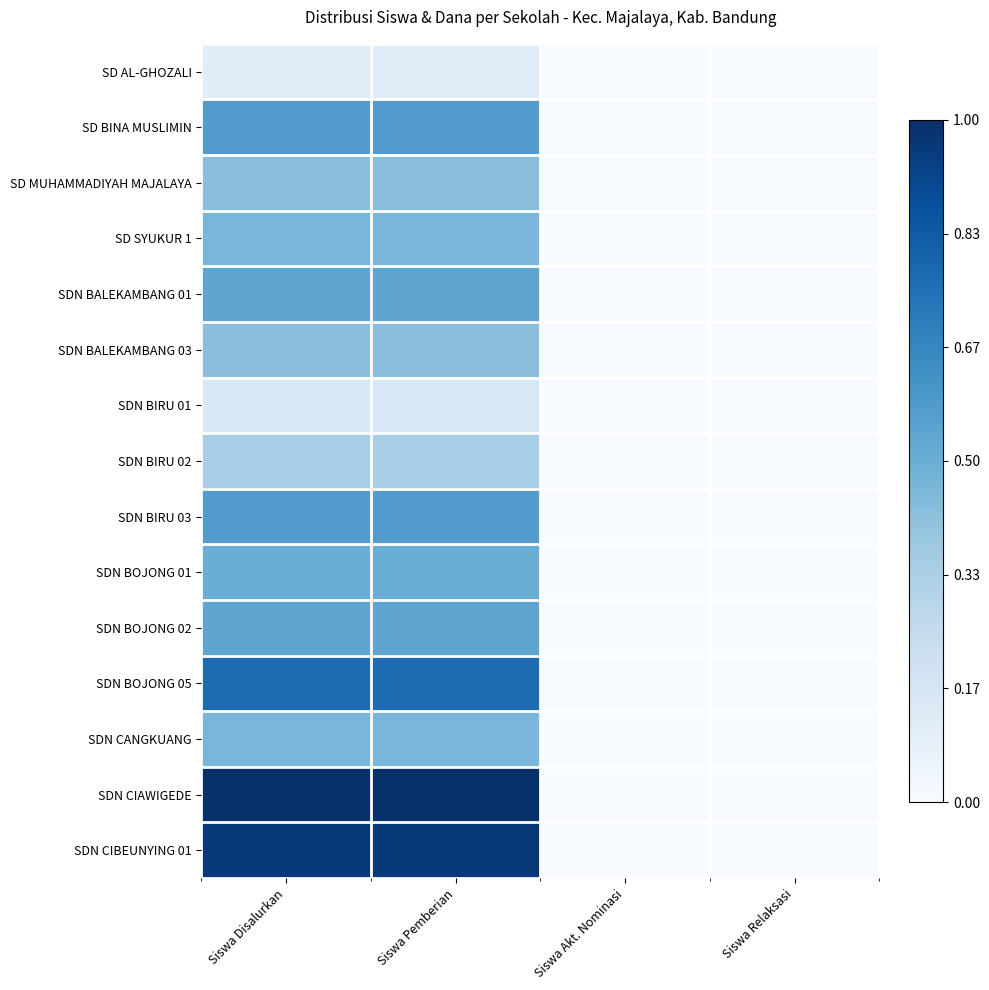

At how many categories does at least one series exceed 0?

2